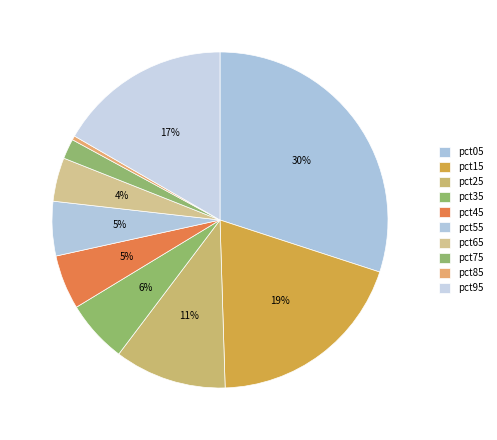

What portion of the pie excludes pct65?

95.8%